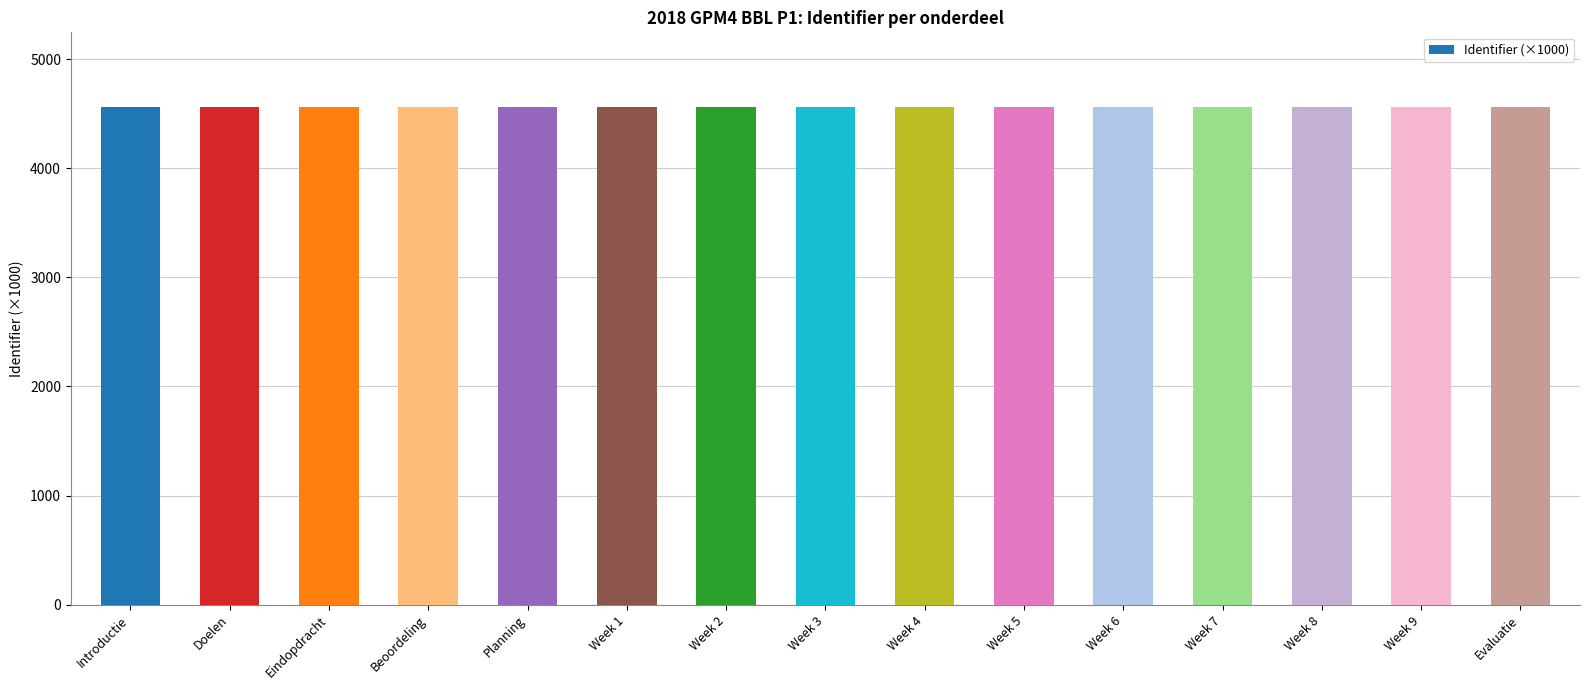

The value at Evaluatie is 4561.5. True or false?

True